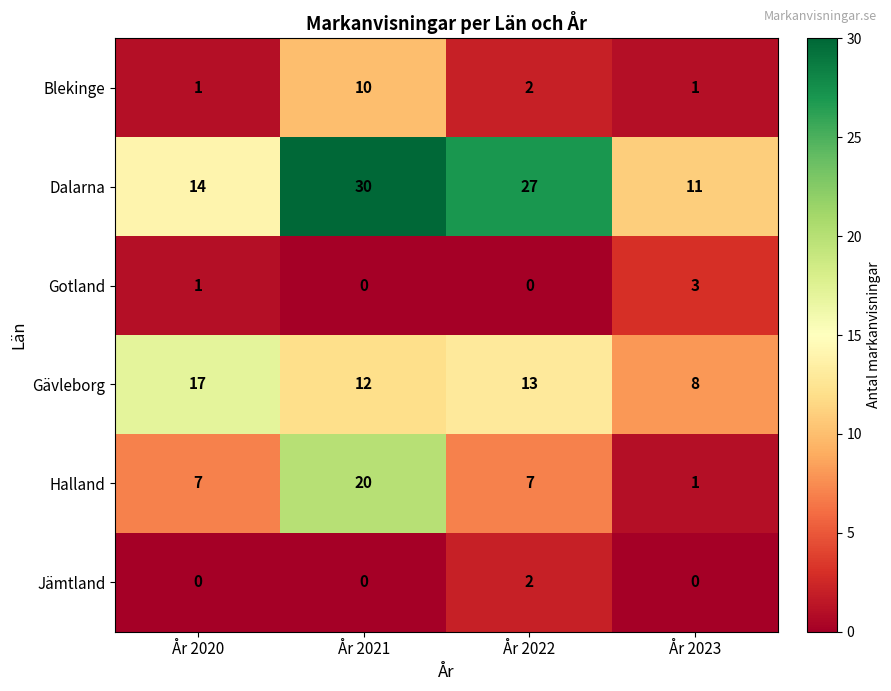

Reading left to right, extract all data points from this chart.

Blekinge: 1	10	2	1
Dalarna: 14	30	27	11
Gotland: 1	0	0	3
Gävleborg: 17	12	13	8
Halland: 7	20	7	1
Jämtland: 0	0	2	0